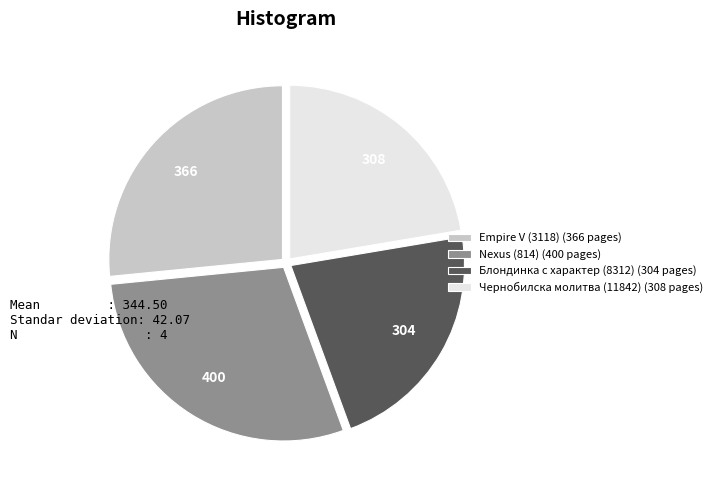

Count the number of slices in the pie.

4